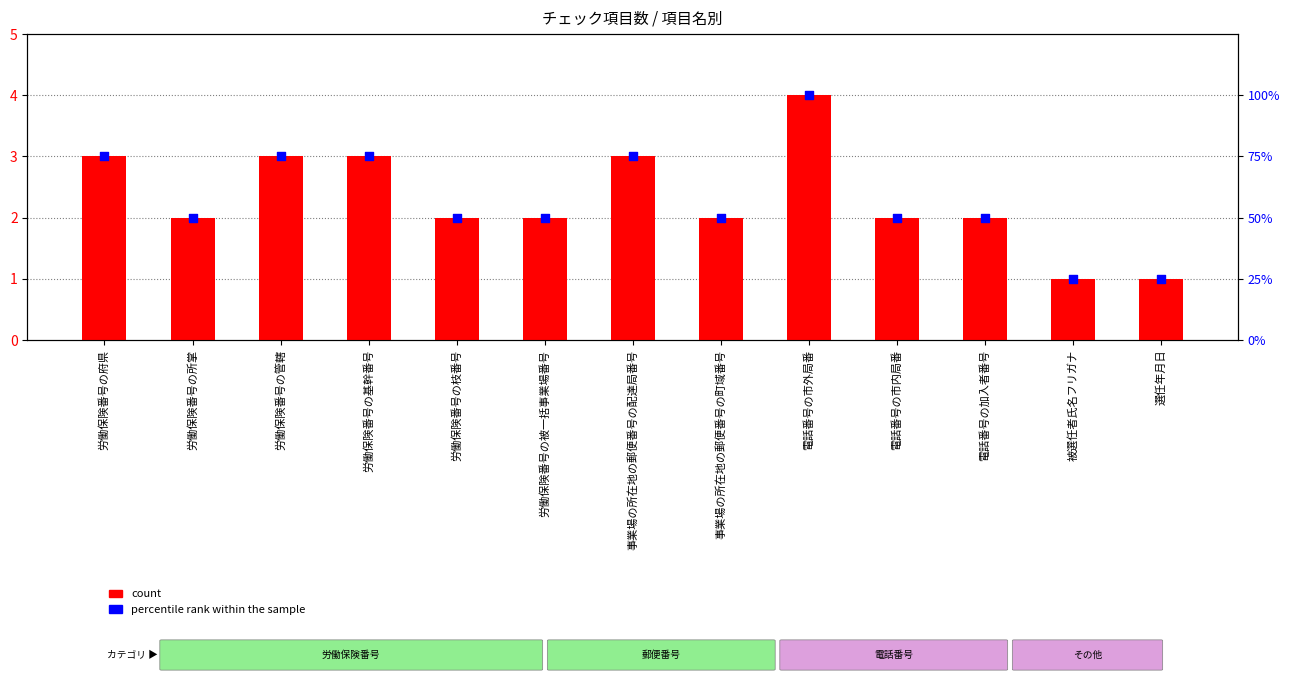

What are all the series names shown in the legend?

count, percentile rank within the sample